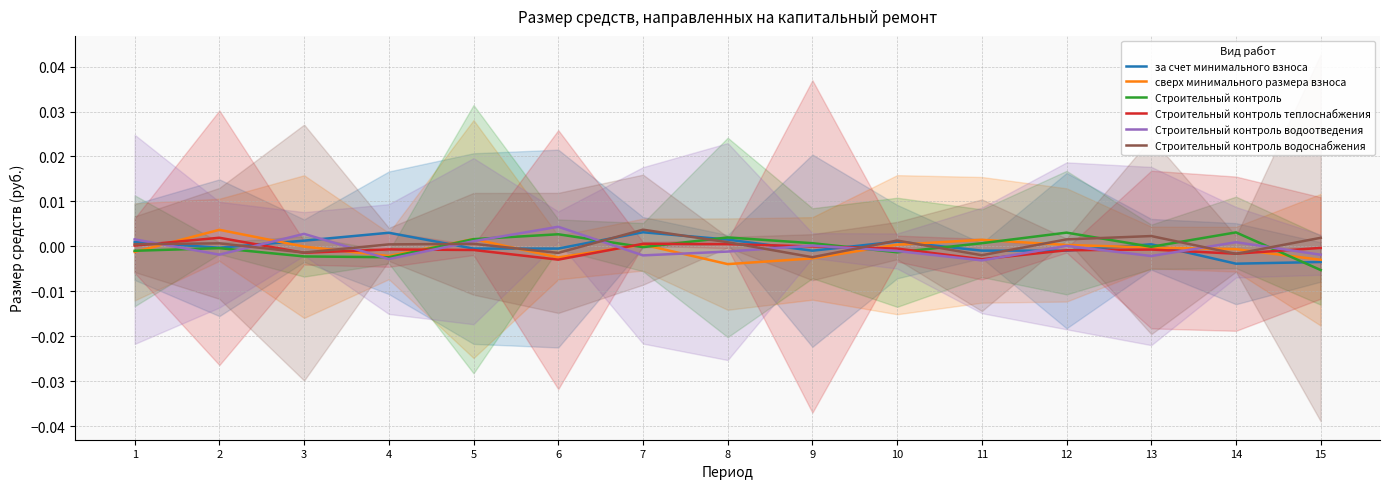

Reading left to right, list all the values displayed in this chart.

за счет минимального взноса: 1=0.0	2=-0.0	3=0.0	4=0.0	5=-0.0	6=-0.0	7=0.0	8=0.0	9=-0.0	10=0.0	11=-0.0	12=-0.0	13=0.0	14=-0.0	15=-0.0
сверх минимального размера взноса: 1=-0.0	2=0.0	3=-0.0	4=-0.0	5=0.0	6=-0.0	7=0.0	8=-0.0	9=-0.0	10=0.0	11=0.0	12=0.0	13=-0.0	14=-0.0	15=-0.0
Строительный контроль: 1=-0.0	2=-0.0	3=-0.0	4=-0.0	5=0.0	6=0.0	7=-0.0	8=0.0	9=0.0	10=-0.0	11=0.0	12=0.0	13=-0.0	14=0.0	15=-0.0
Строительный контроль теплоснабжения: 1=0.0	2=0.0	3=-0.0	4=-0.0	5=-0.0	6=-0.0	7=0.0	8=0.0	9=0.0	10=-0.0	11=-0.0	12=-0.0	13=-0.0	14=-0.0	15=-0.0
Строительный контроль водоотведения: 1=0.0	2=-0.0	3=0.0	4=-0.0	5=0.0	6=0.0	7=-0.0	8=-0.0	9=0.0	10=-0.0	11=-0.0	12=0.0	13=-0.0	14=0.0	15=-0.0
Строительный контроль водоснабжения: 1=0.0	2=0.0	3=-0.0	4=0.0	5=0.0	6=-0.0	7=0.0	8=0.0	9=-0.0	10=0.0	11=-0.0	12=0.0	13=0.0	14=-0.0	15=0.0